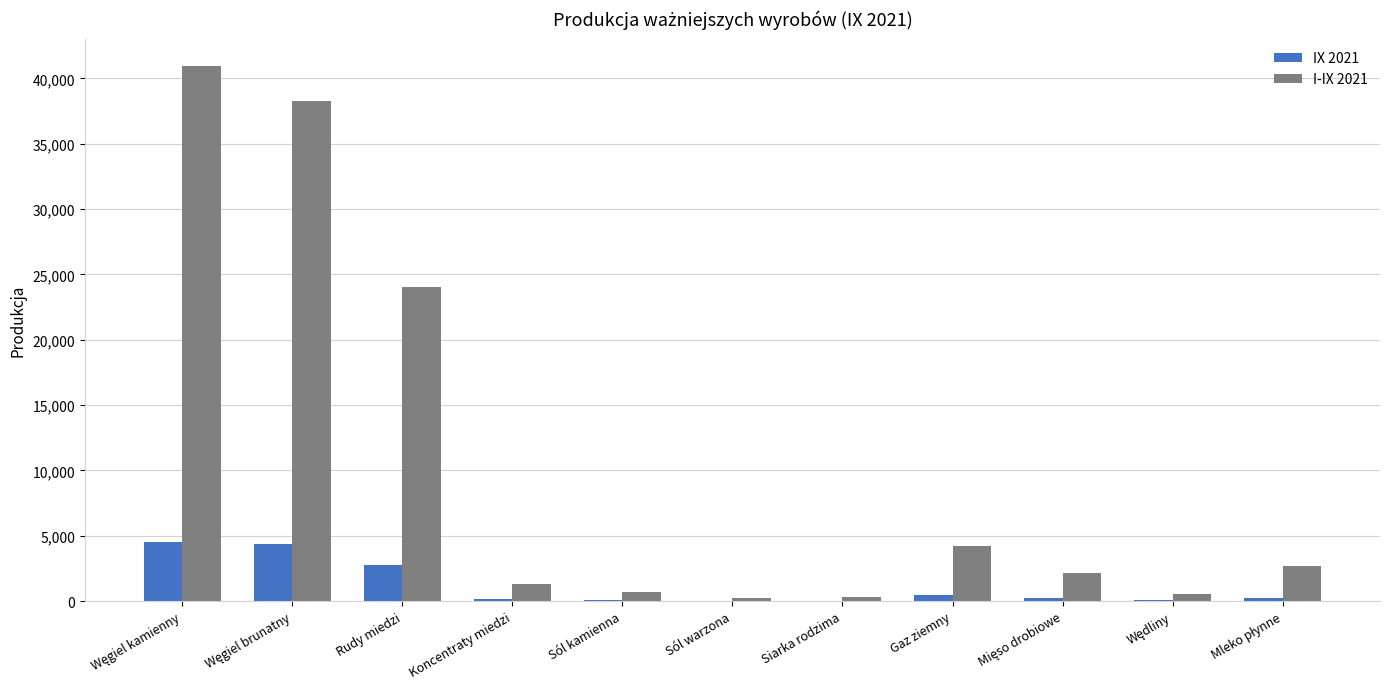

What is the total value across all series at Rudy miedzi?

26796.0